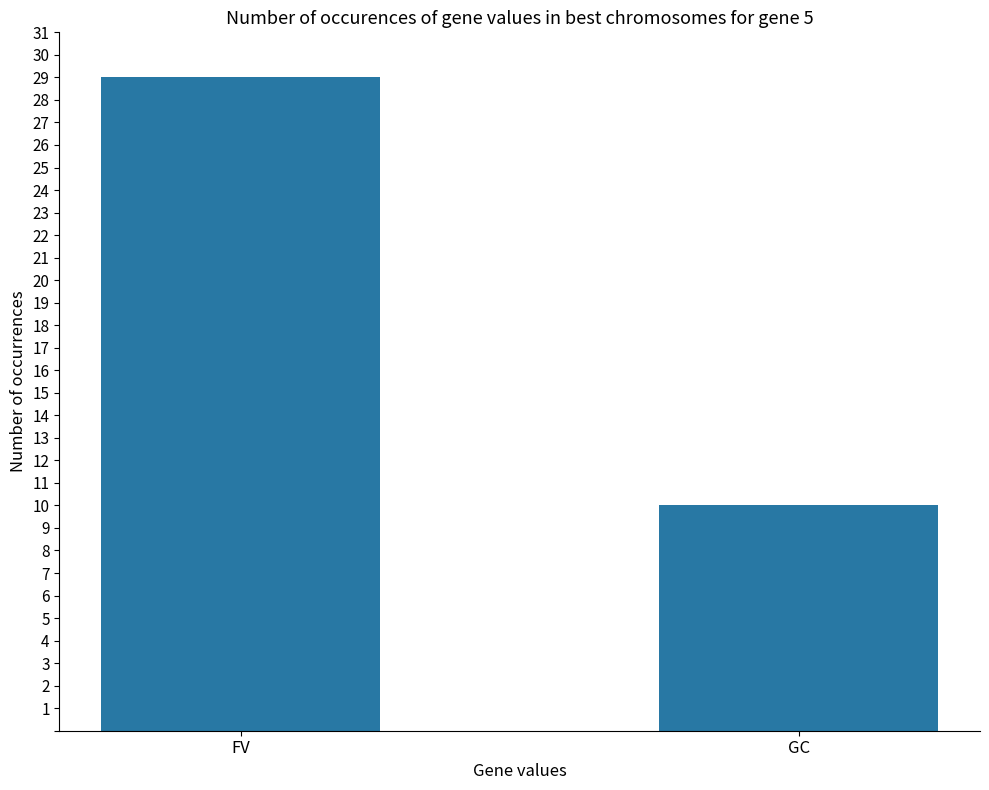

What is the ratio of the value at GC to the value at FV?

0.3